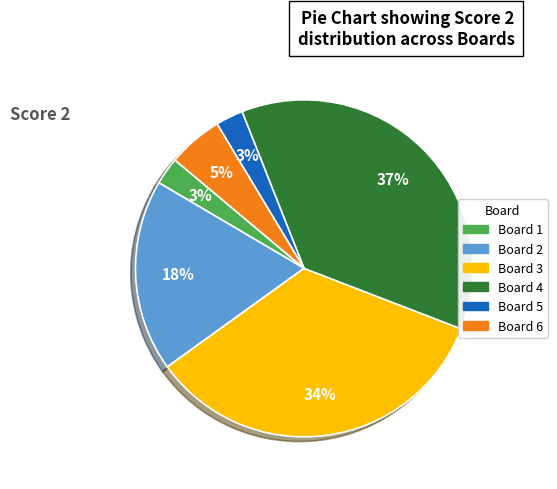

Is there a majority slice in this chart?

No